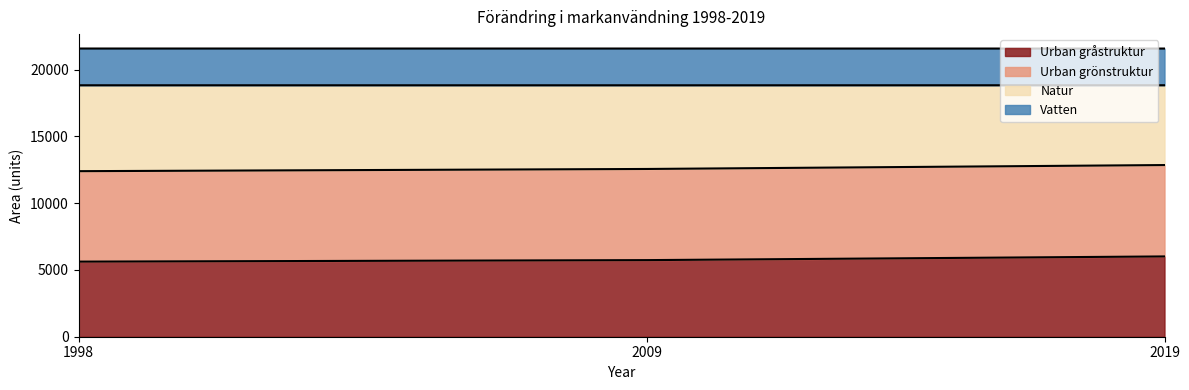

True or false: Urban gråstruktur has a value of 10243 at 2019.

False